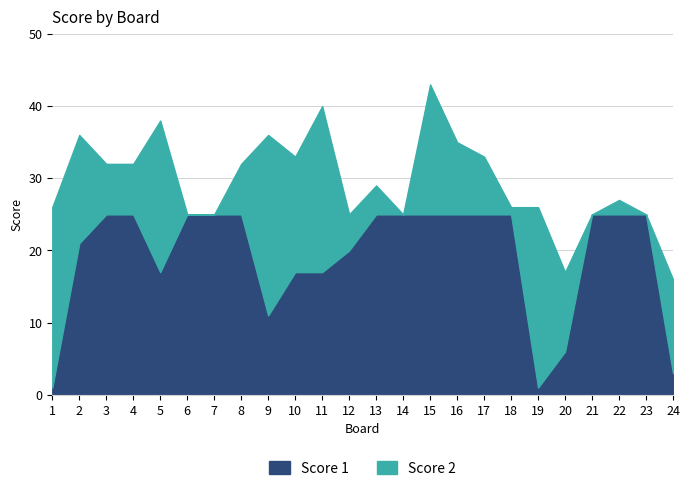

How many data points does each series have?

24